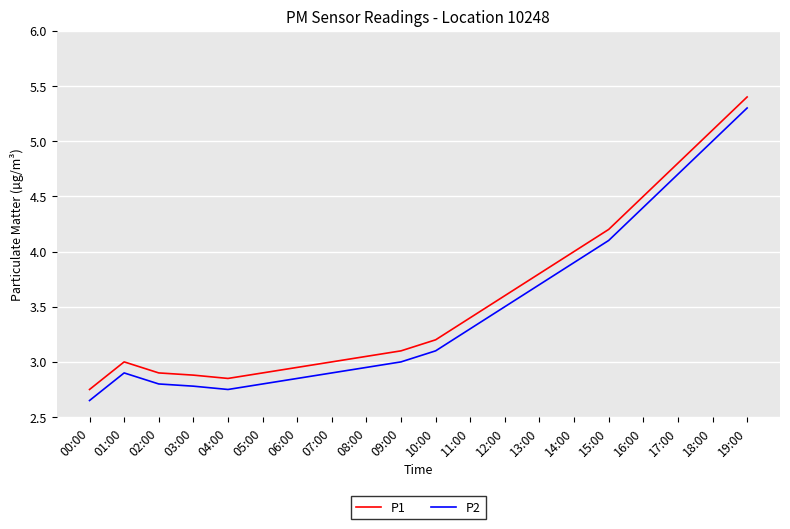

True or false: P1 and P2 cross at least once.

False